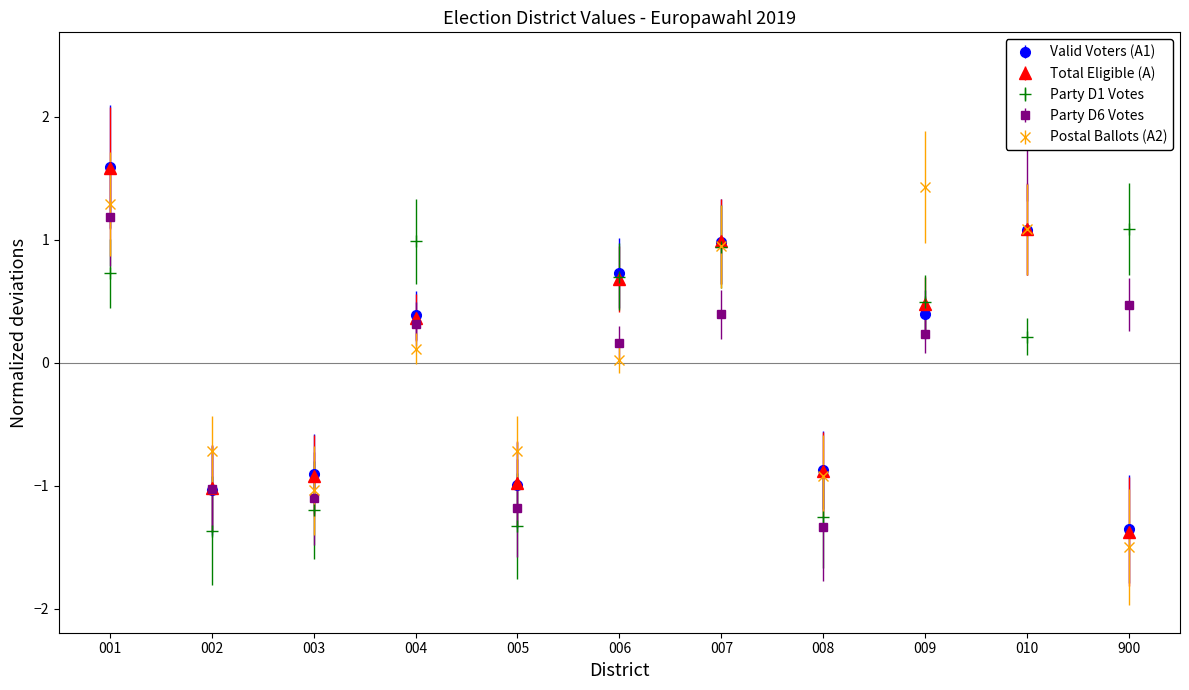

What is the total value across all series at 008?

-5.3